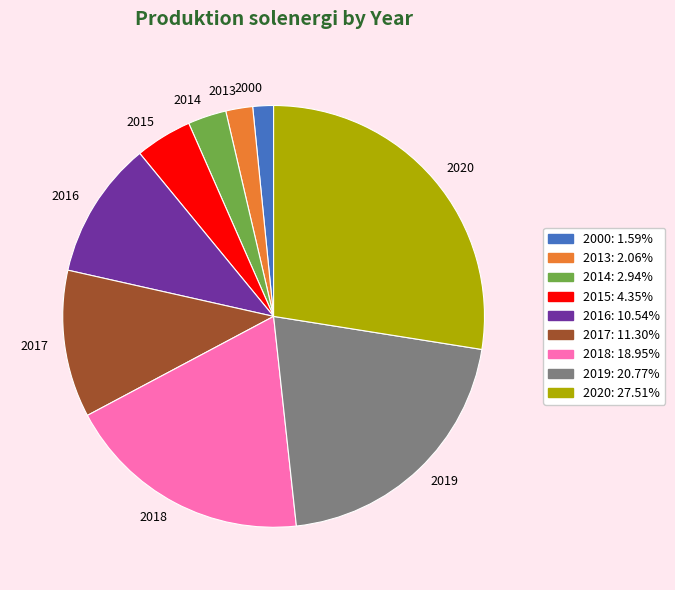

Is there a majority slice in this chart?

No